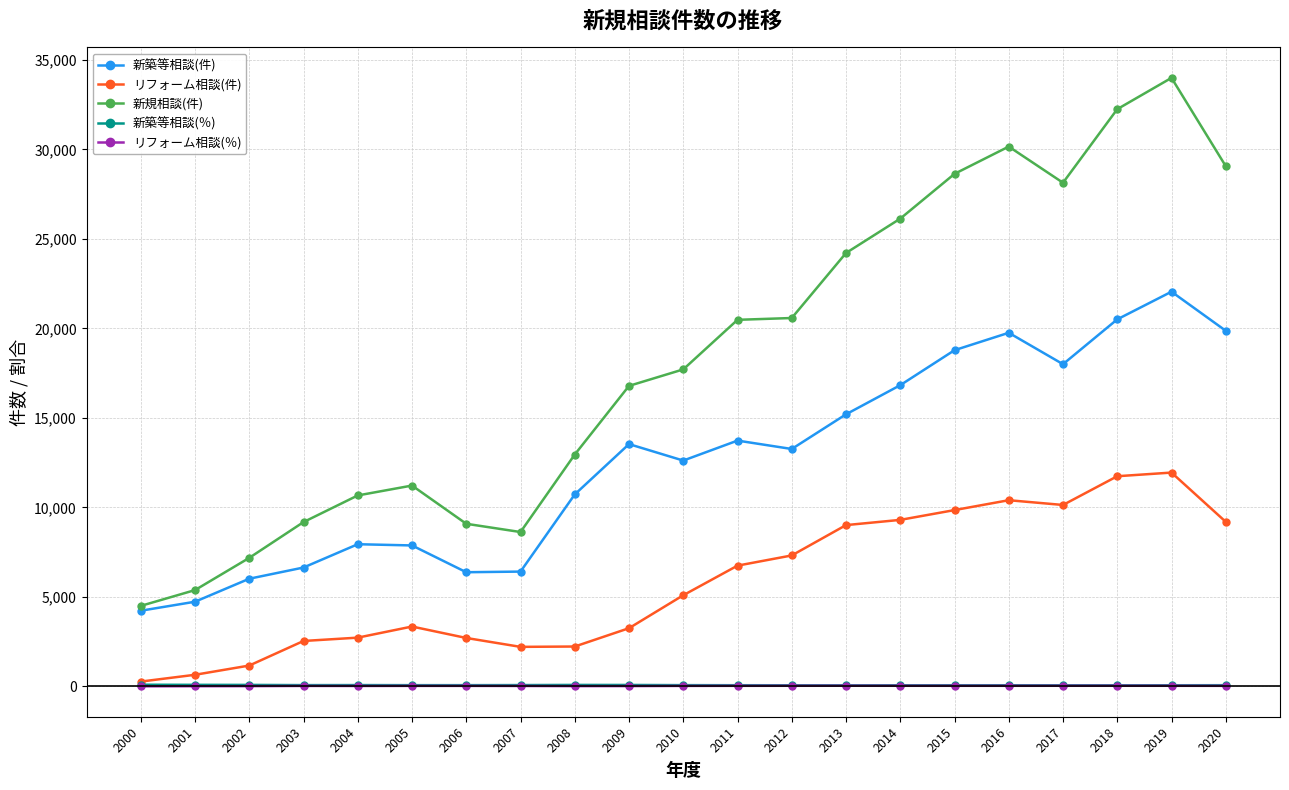

Between 2004 and 2010, which series saw the biggest shift?

新規相談(件)